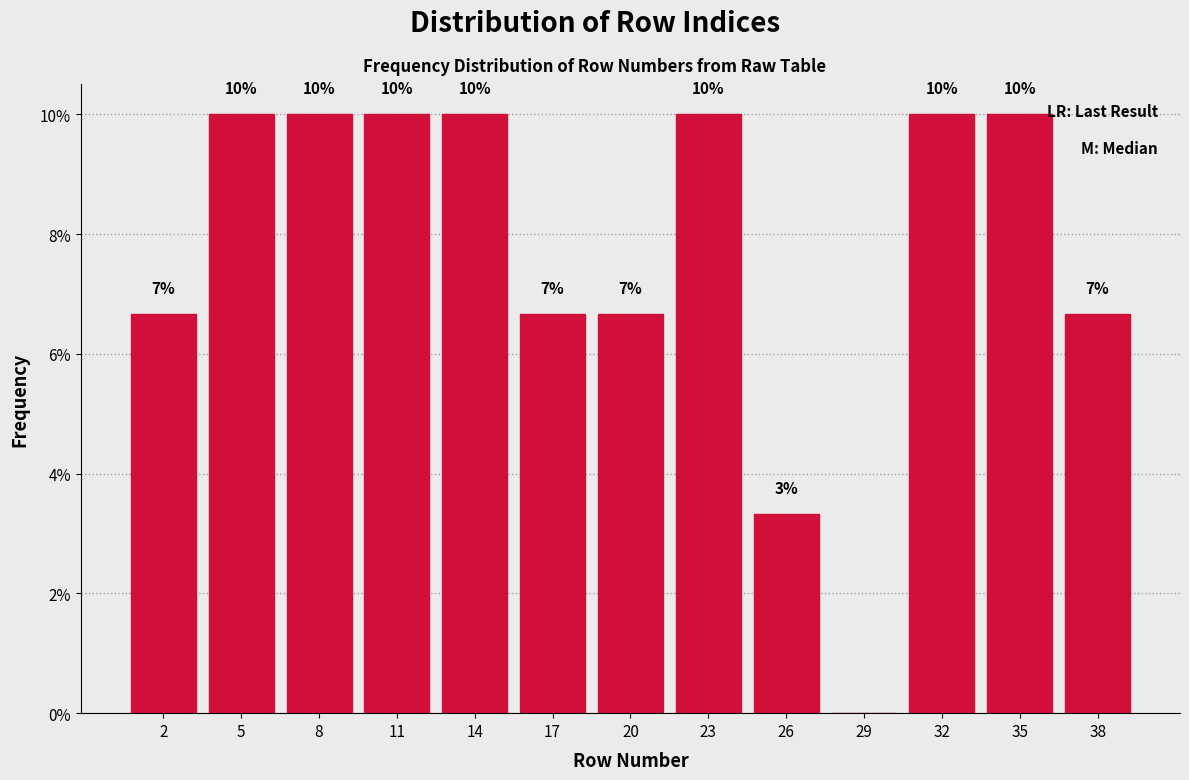

Where is the data nearest to the value 5?

26